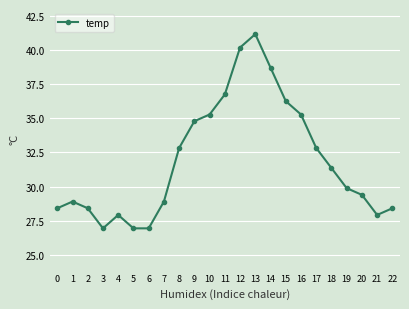

What is the value of the 5th point from the left?

27.9